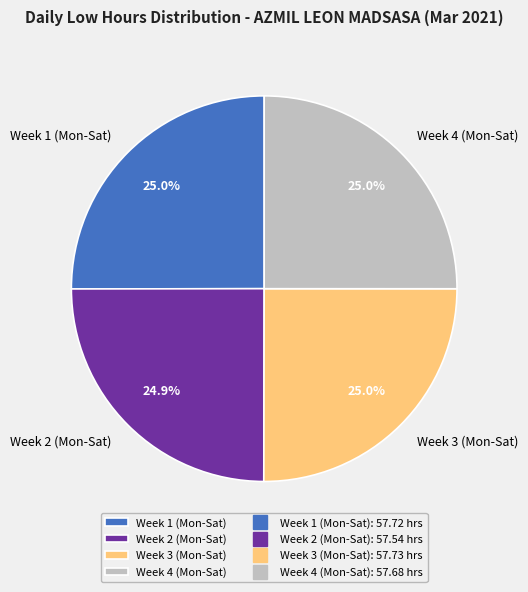

What percentage is NOT represented by Week 3 (Mon-Sat)?

75.0%